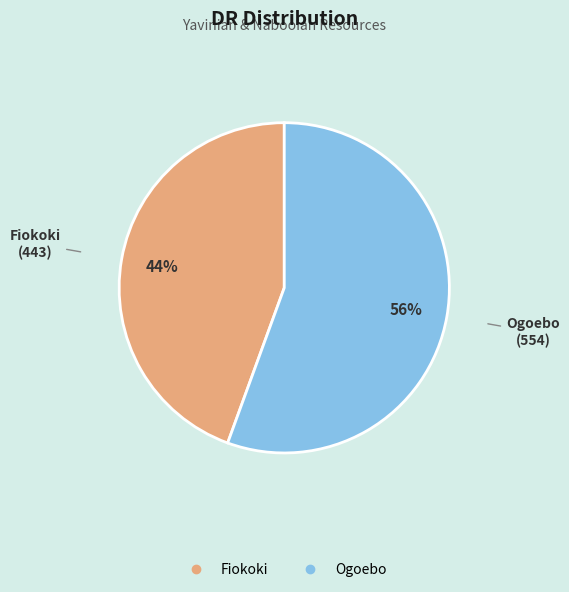

Is it true that Fiokoki is 38% of the pie?

False